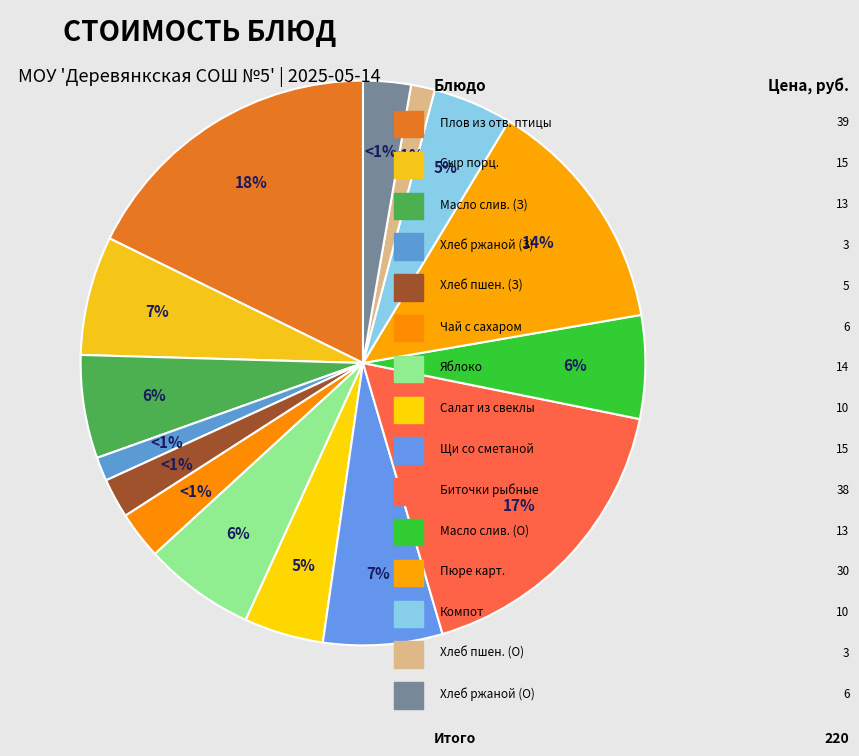

How many slices are in this pie chart?

15